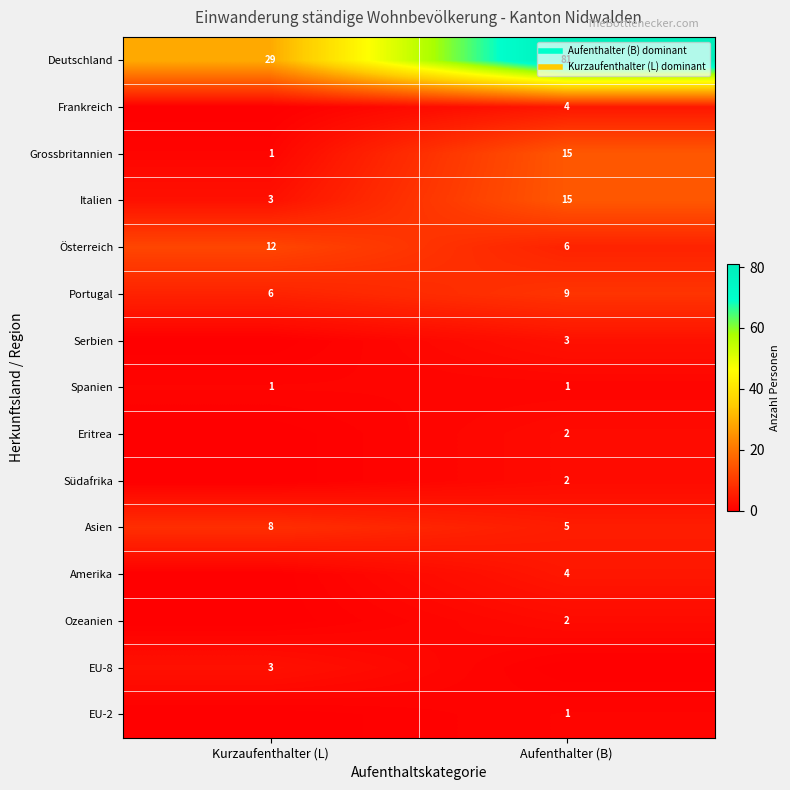

How many Portugal values are between 6 and 9?

2